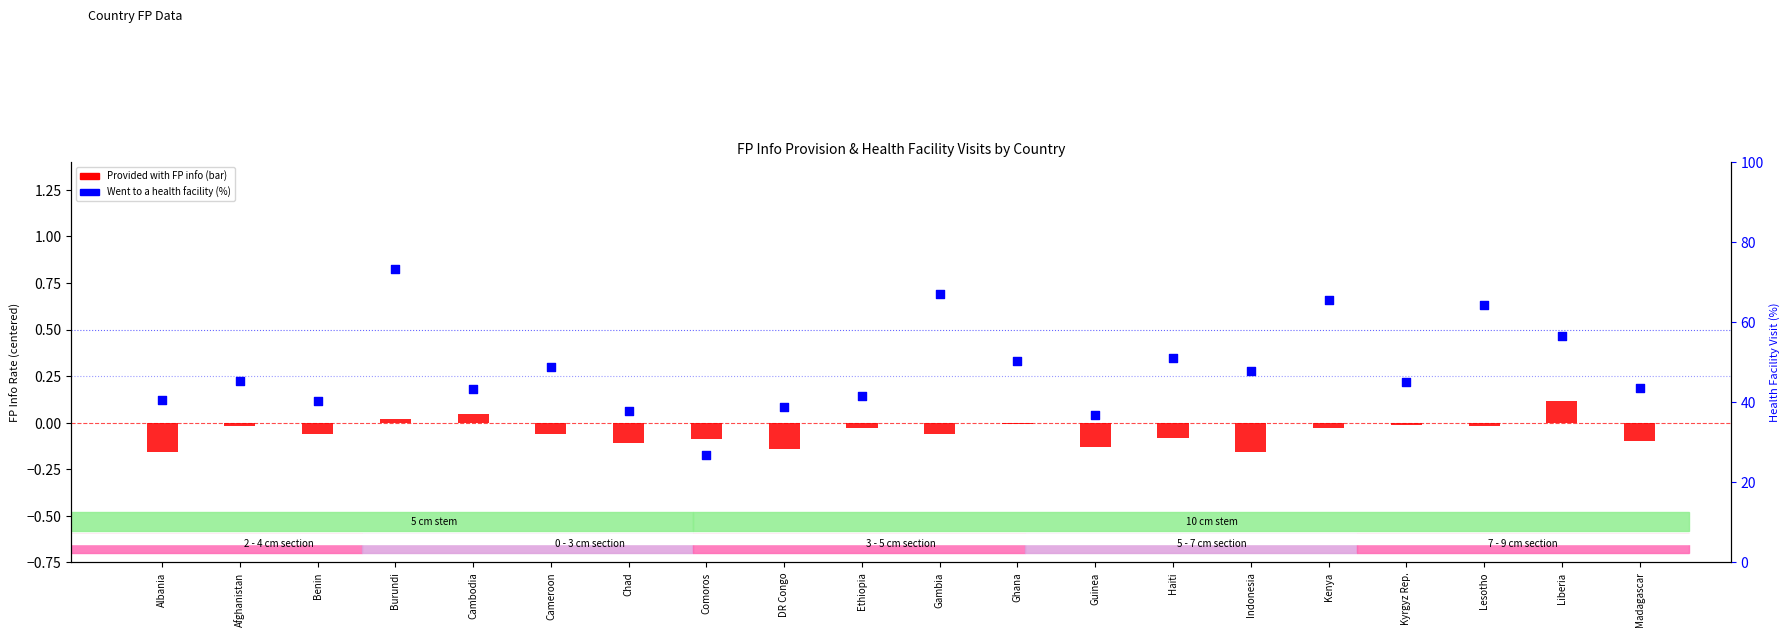

Which series reaches the maximum Y coordinate?

Went to a health facility (%)